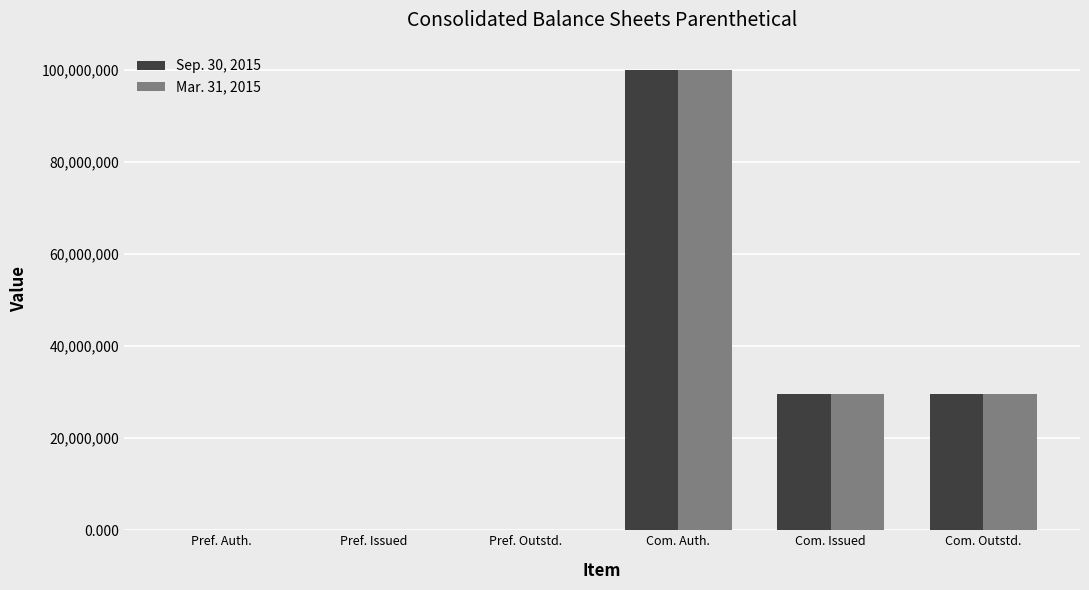

At which category is the sum across all series the highest?

Com. Auth.